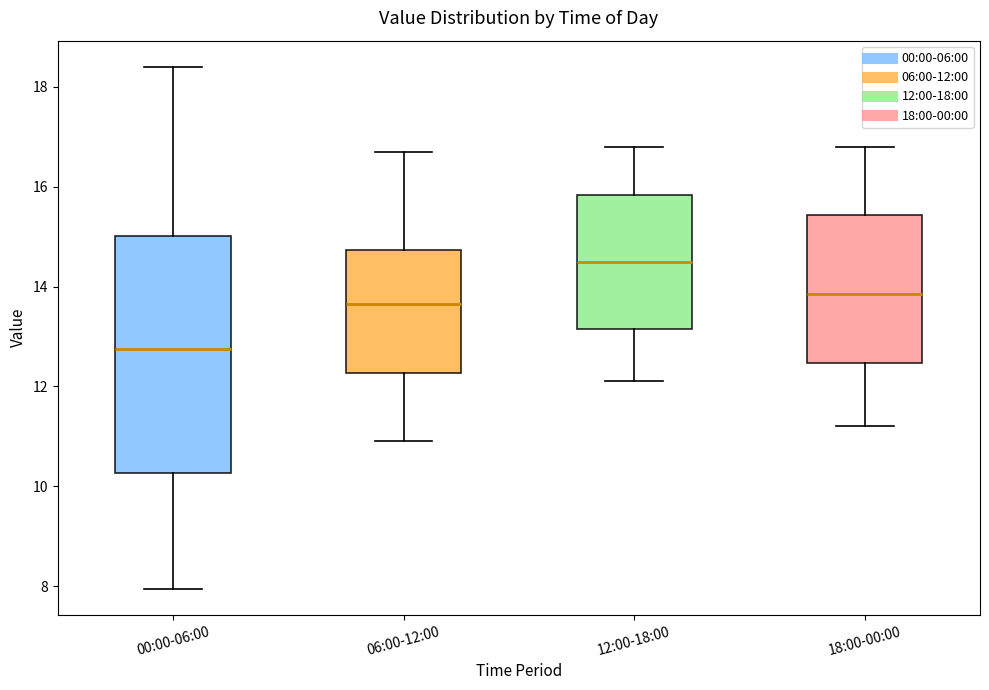

Which box is the tallest, from its lower edge to its upper edge?

00:00-06:00